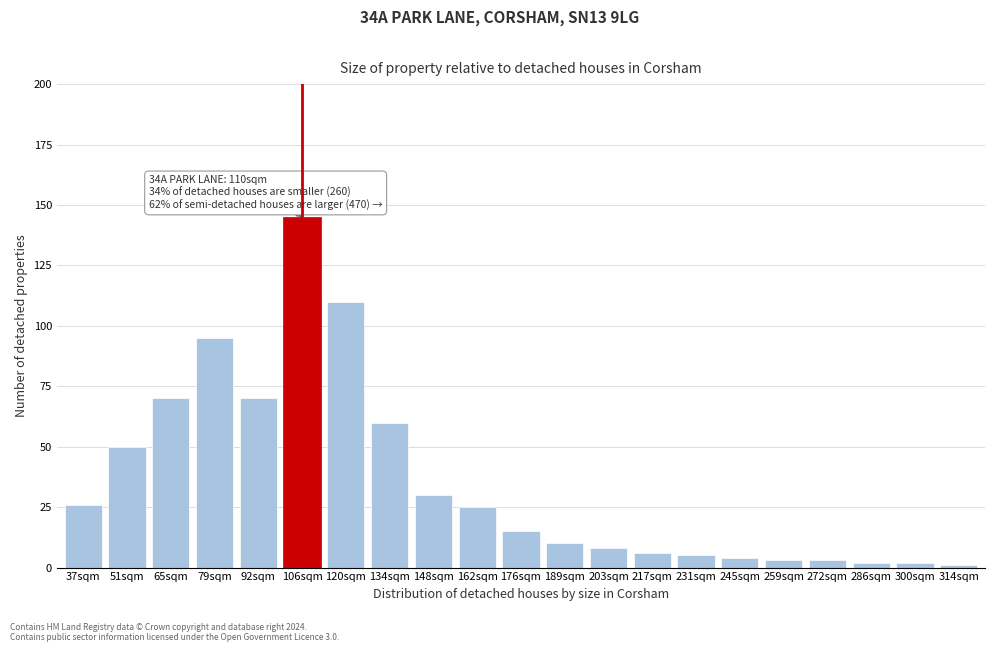

Reading left to right, transcribe all the data shown in this chart.

26	50	70	95	70	145	110	60	30	25	15	10	8	6	5	4	3	3	2	2	1